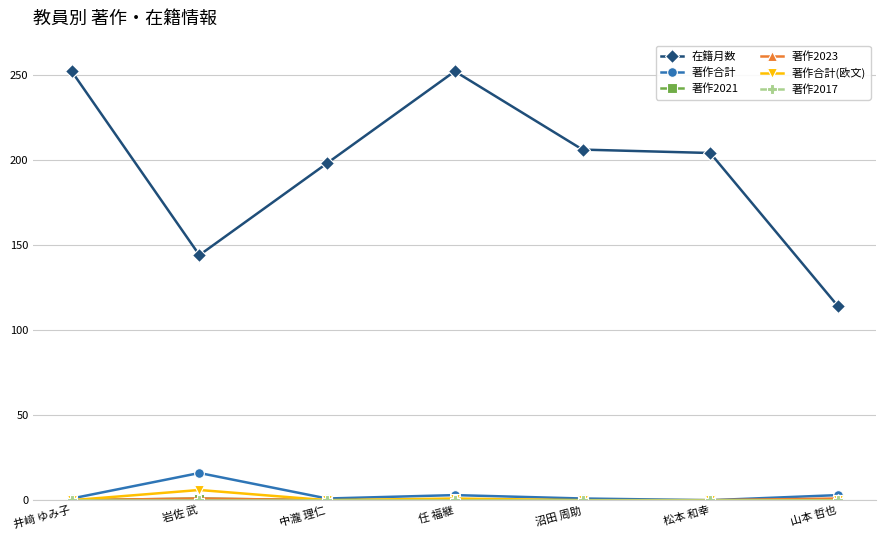

True or false: 在籍月数 and 著作合計 intersect in this chart.

False